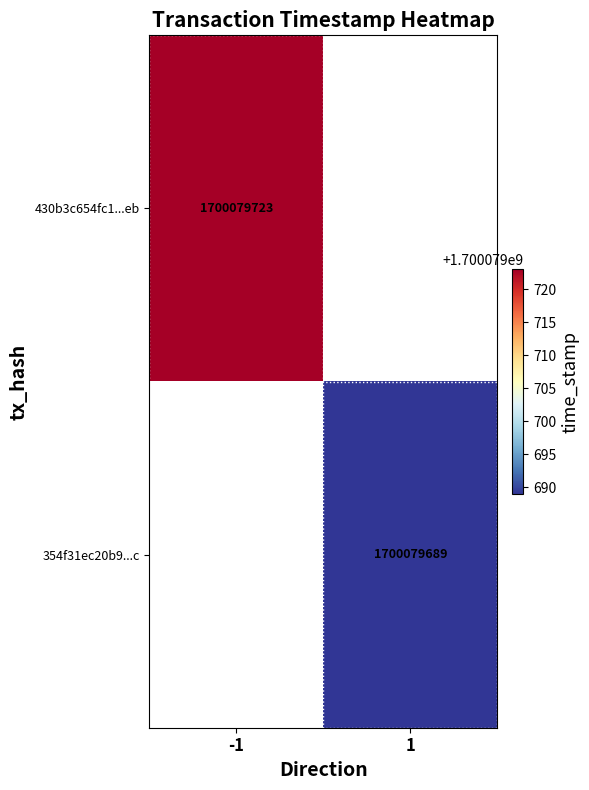

Between 0 and 1, which series saw the biggest shift?

430b3c654fc1ce78bd7fabf167220a9327382eb